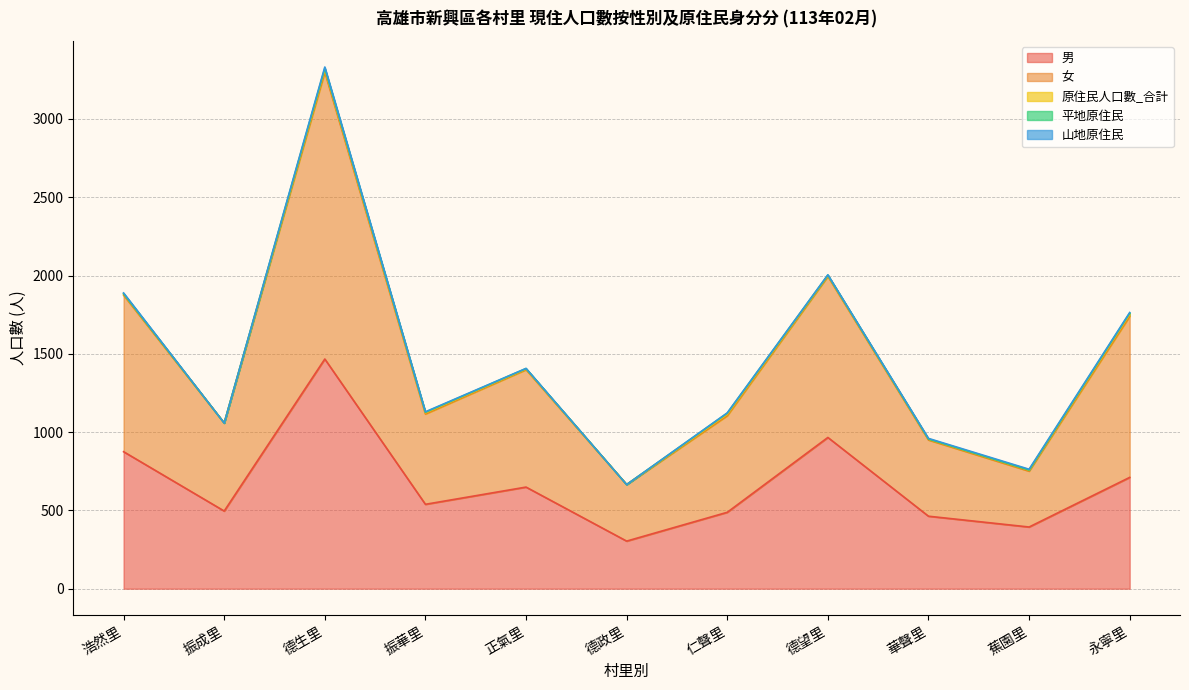

What is the total value across all series at 華聲里?

960